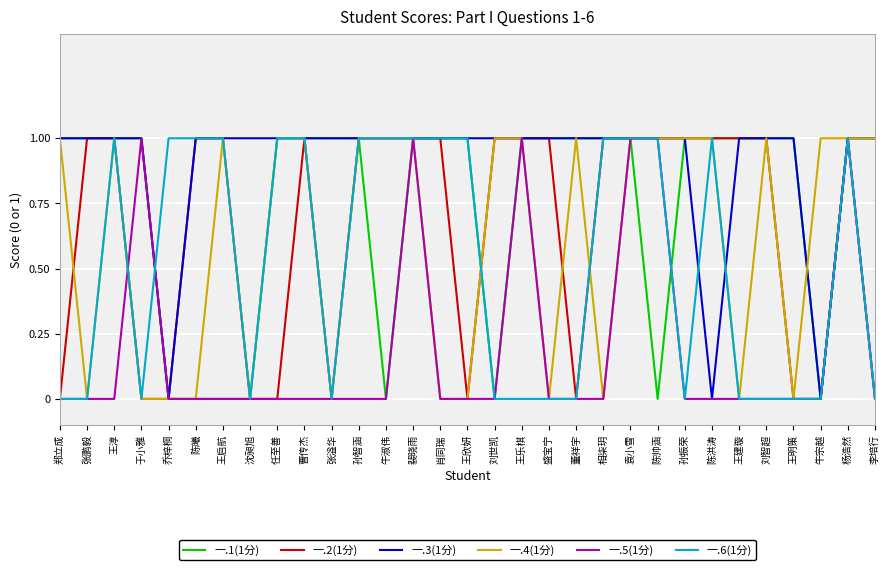

What position from the left is 乔梓桐?

5